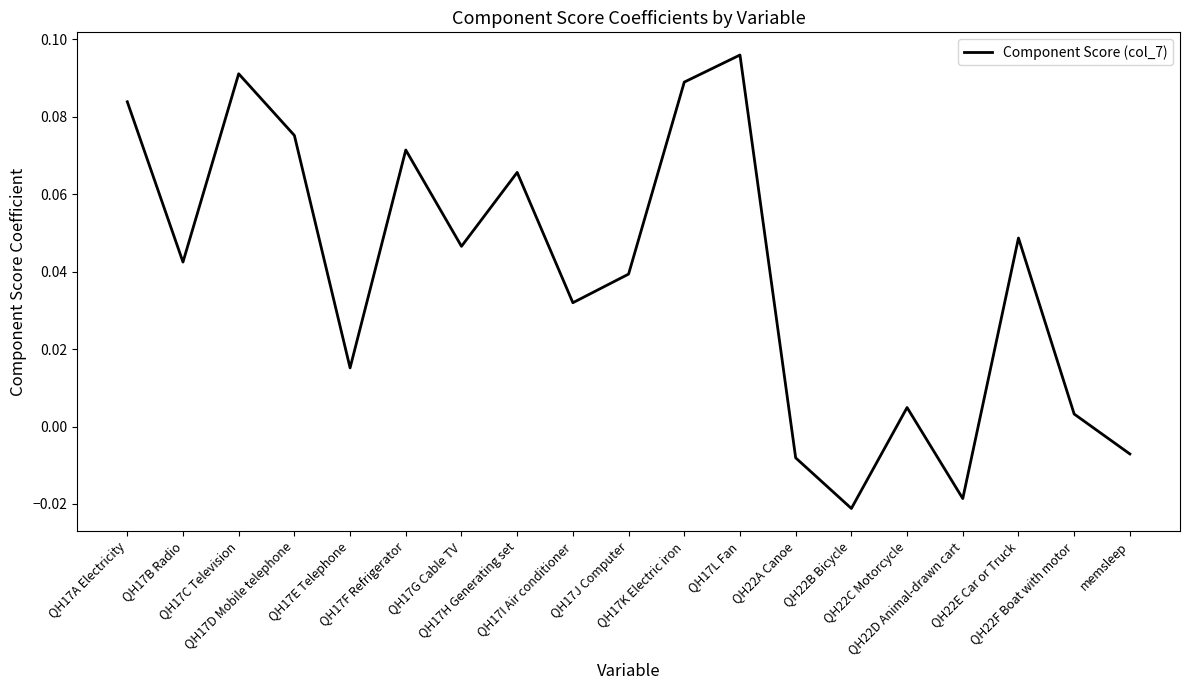

How many positive values are there?

15